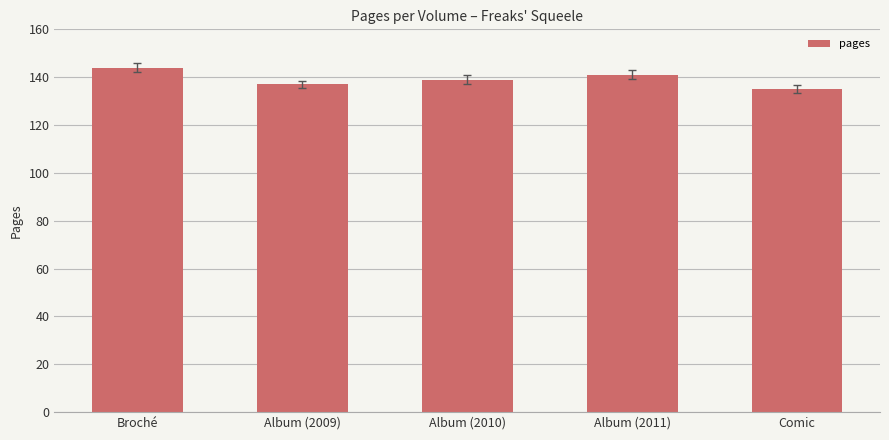

How many bars are there in total?

5